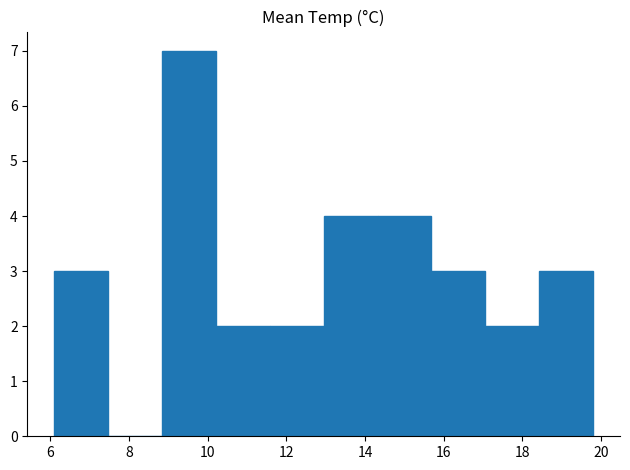

Reading left to right, transcribe this chart: for each bar, give the range it covers on the x-axis and its height. Neither the bar edges nor the heights are printed on the chart, so give them approximately, as read against the axes.

6.2 to 7.4: 3
7.4 to 8.8: 0
8.8 to 10.2: 7
10.2 to 11.6: 2
11.6 to 13.0: 2
13.0 to 14.4: 4
14.4 to 15.6: 4
15.6 to 17.0: 3
17.0 to 18.4: 2
18.4 to 19.8: 3